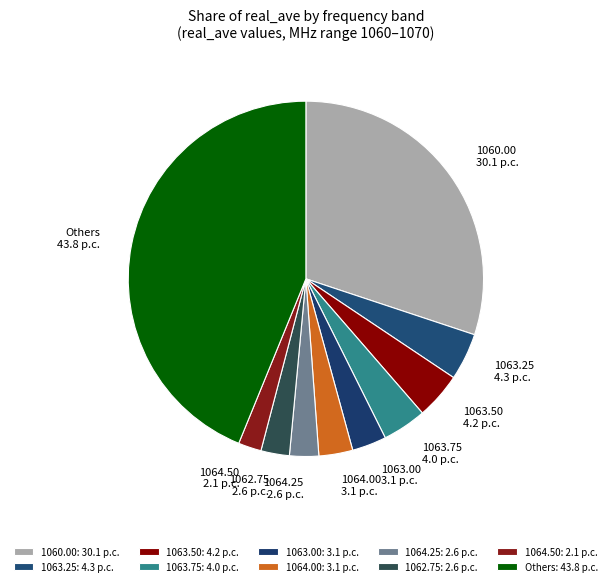

Is the sum of 1064.00 and 1063.00 greater than half?

No